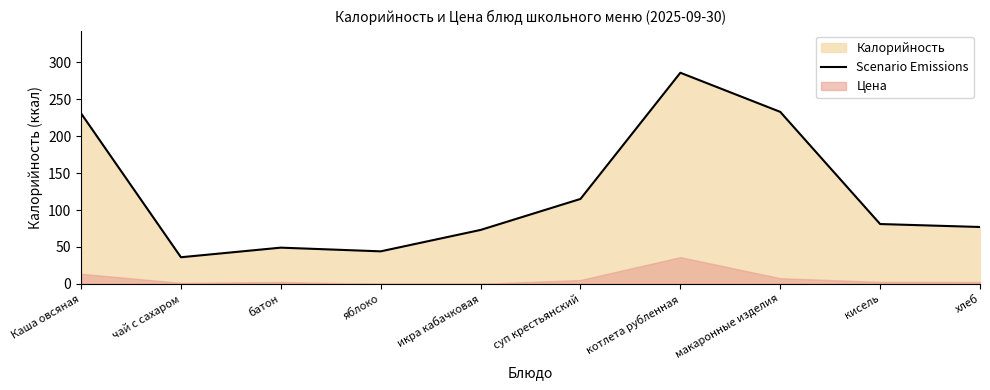

The Scenario Emissions series shows 233 at макаронные изделия. True or false?

True